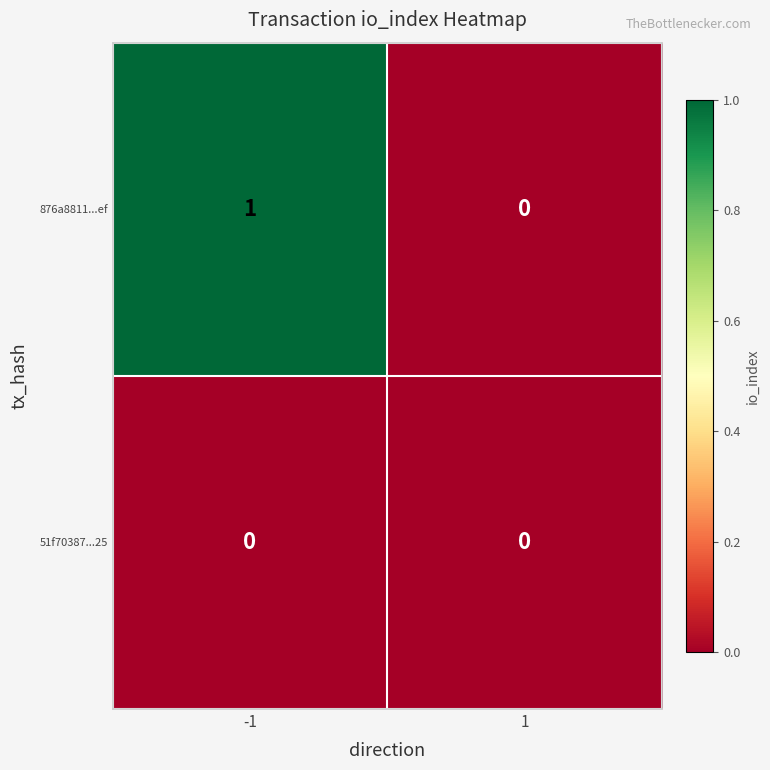

List the series in order of their overall mean, highest first.

876a8811...ef, 51f70387...25